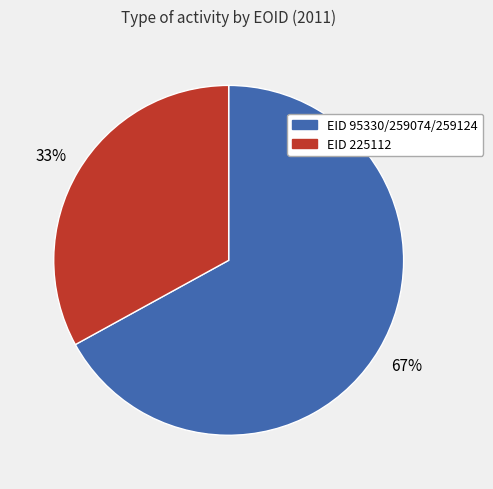

Is there a majority slice in this chart?

Yes